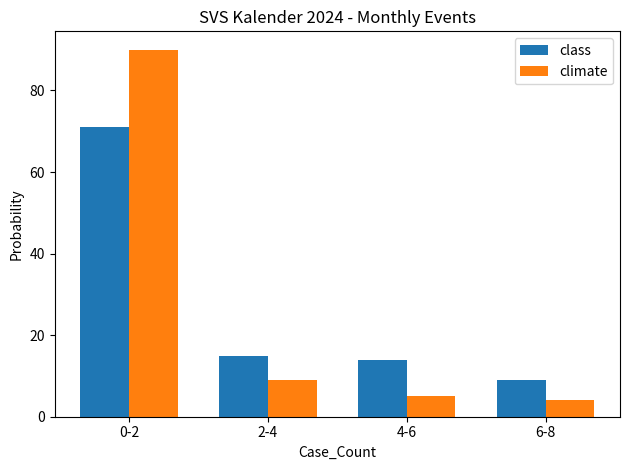

Reading left to right, what are all the values shown in this chart?

class: 0-2=71	2-4=15	4-6=14	6-8=9
climate: 0-2=90	2-4=9	4-6=5	6-8=4